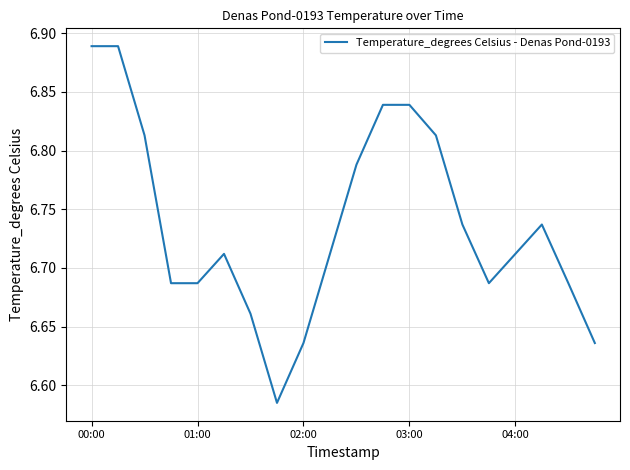

Is this an area chart (filled region under the line)?

No